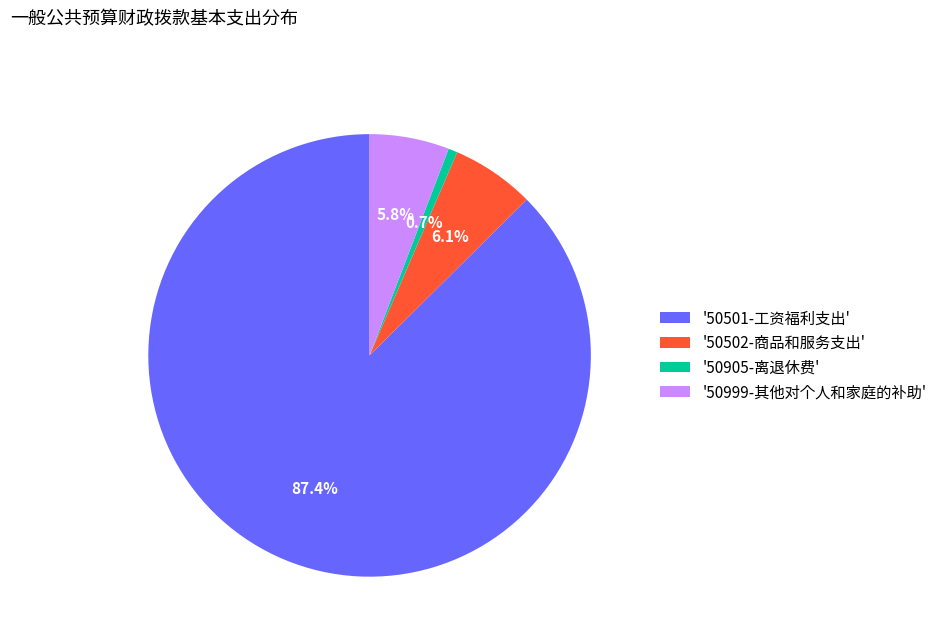

Which category has the biggest portion of the pie?

'50501-工资福利支出'